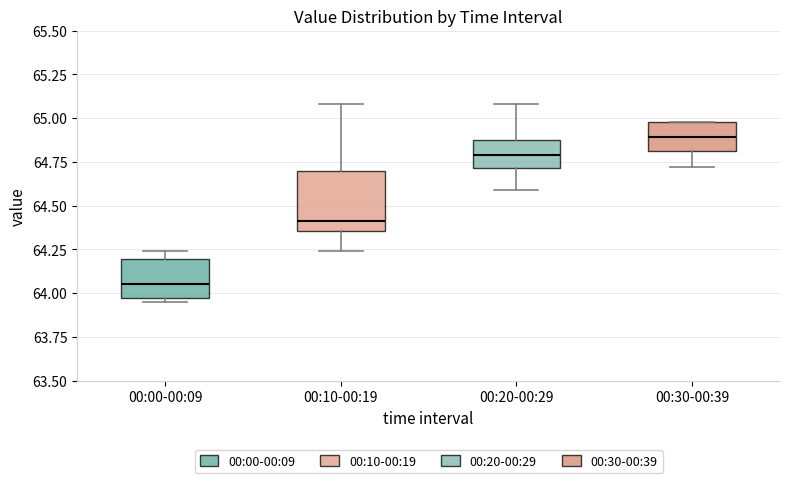

Reading left to right, read every box against the y-axis: the position of its median line, the range the box covers, and the ends of its whiskers. The values are not printed on the chart, so give them approximately, as read against the axis.

00:00-00:09: median 64.05, box 64.00 to 64.20, whiskers 63.95 to 64.25
00:10-00:19: median 64.40, box 64.35 to 64.70, whiskers 64.25 to 65.10
00:20-00:29: median 64.80, box 64.70 to 64.85, whiskers 64.60 to 65.10
00:30-00:39: median 64.90, box 64.80 to 65.00, whiskers 64.70 to 65.00